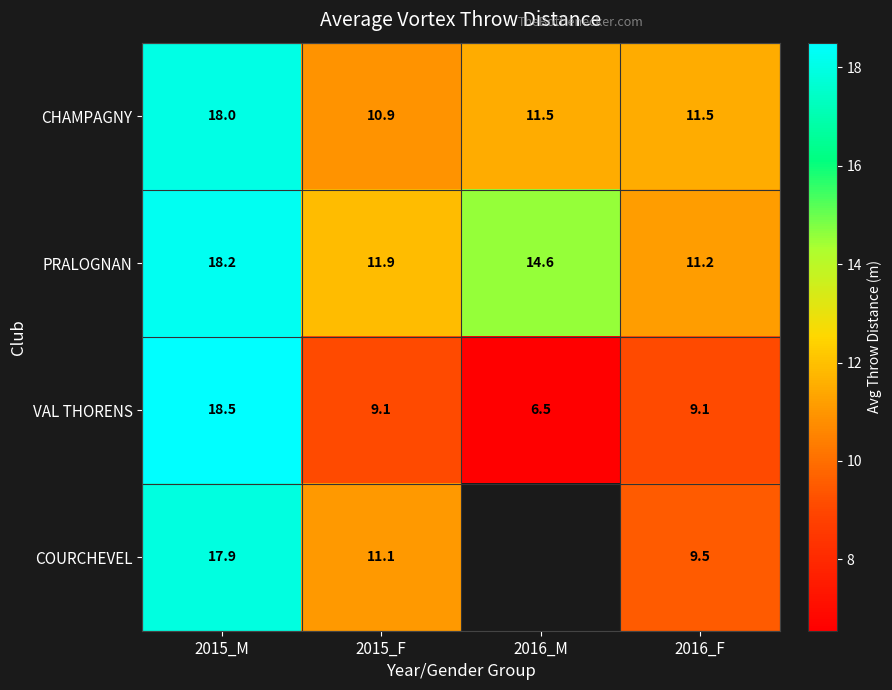

How many values in the PRALOGNAN series are below 14?

2